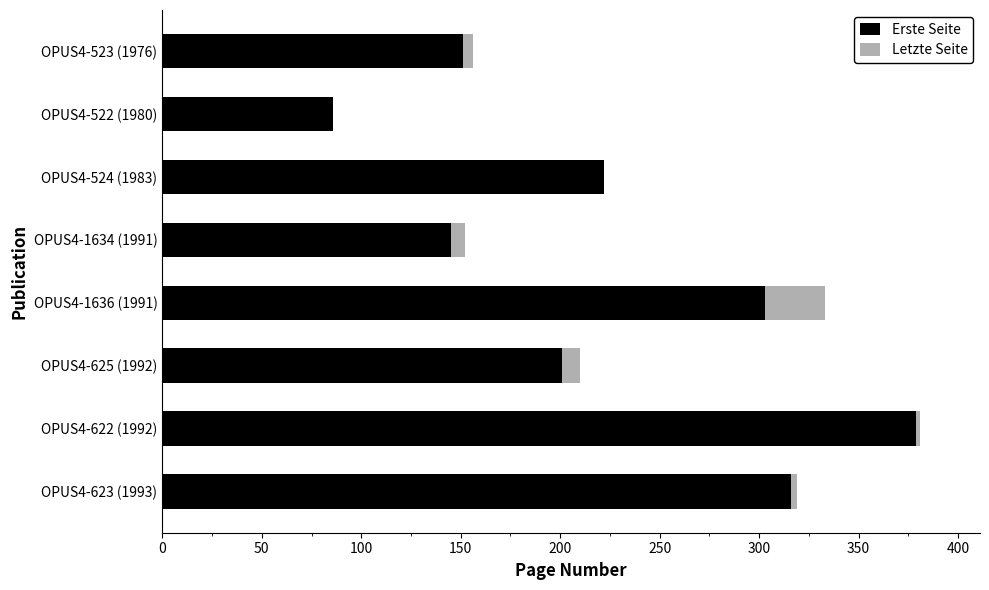

Which category has the highest value in the Erste Seite series?

OPUS4-622 (1992)